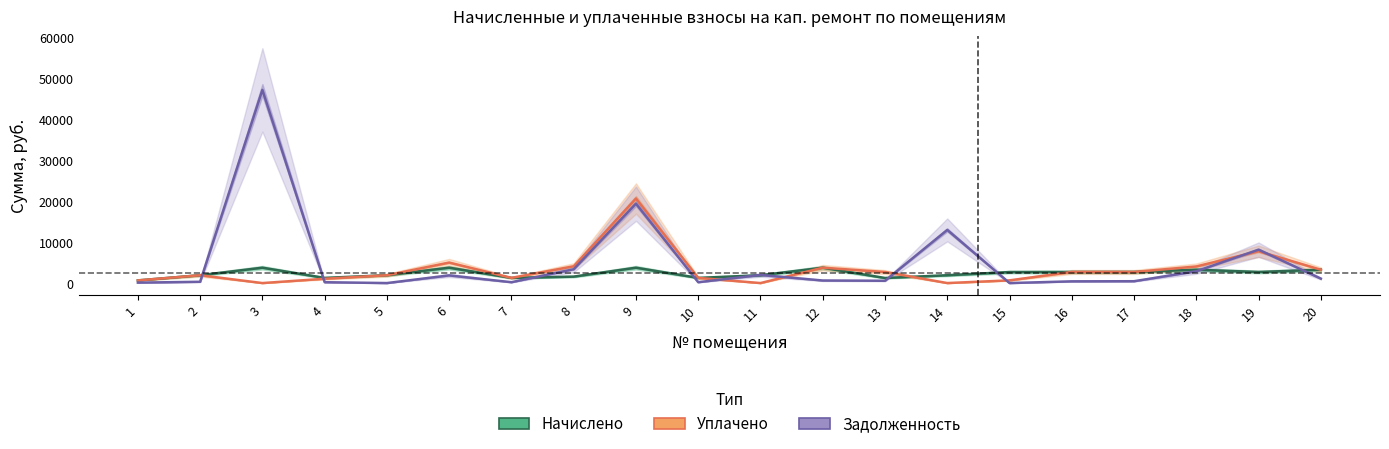

What is the average value of the Уплачено series?

3265.5